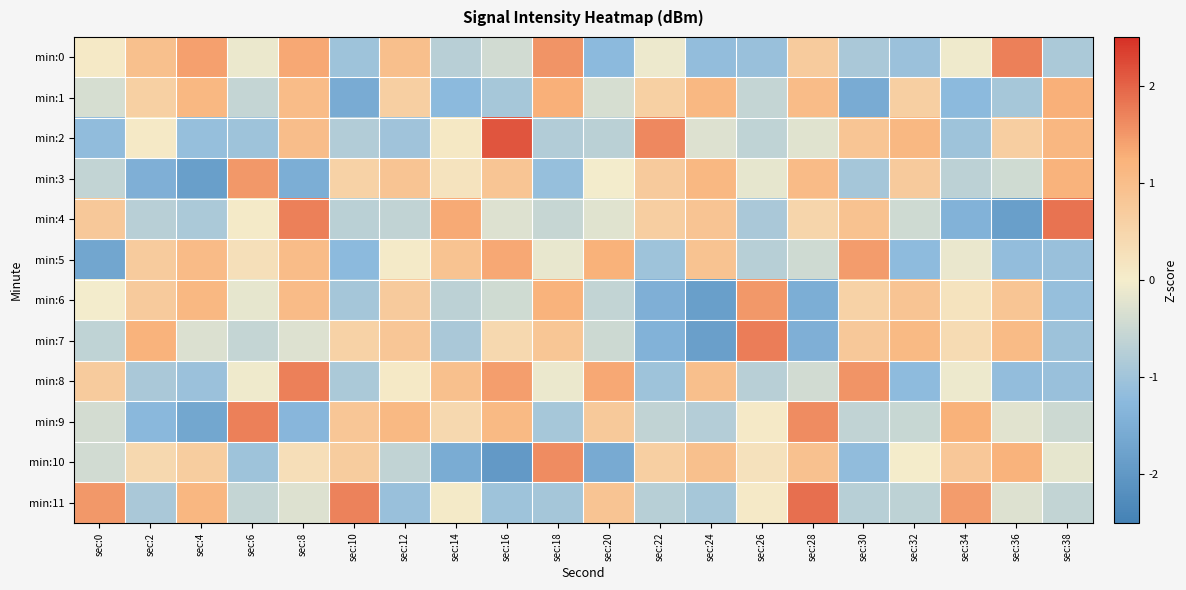

At how many categories does at least one series exceed 1?

20